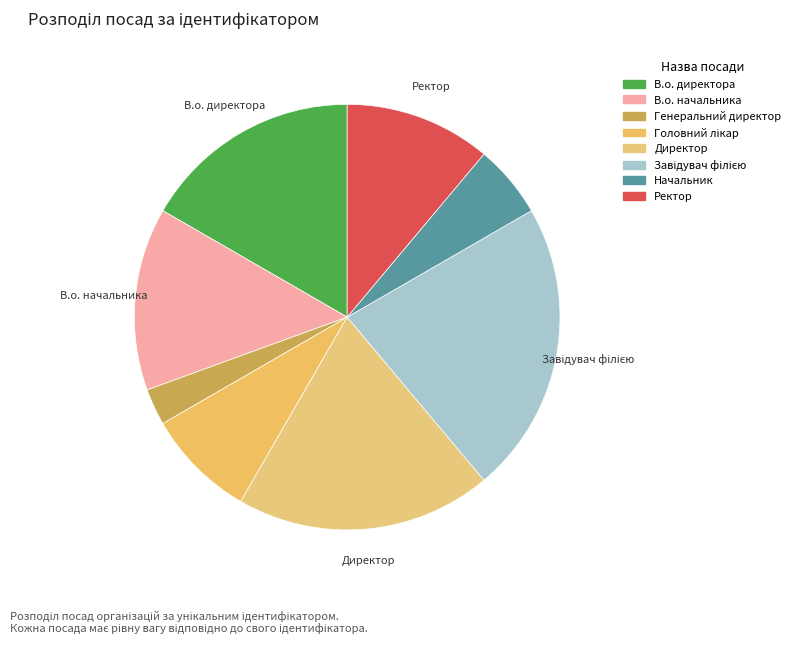

What percentage do Директор and Генеральний директор together represent?

22.2%